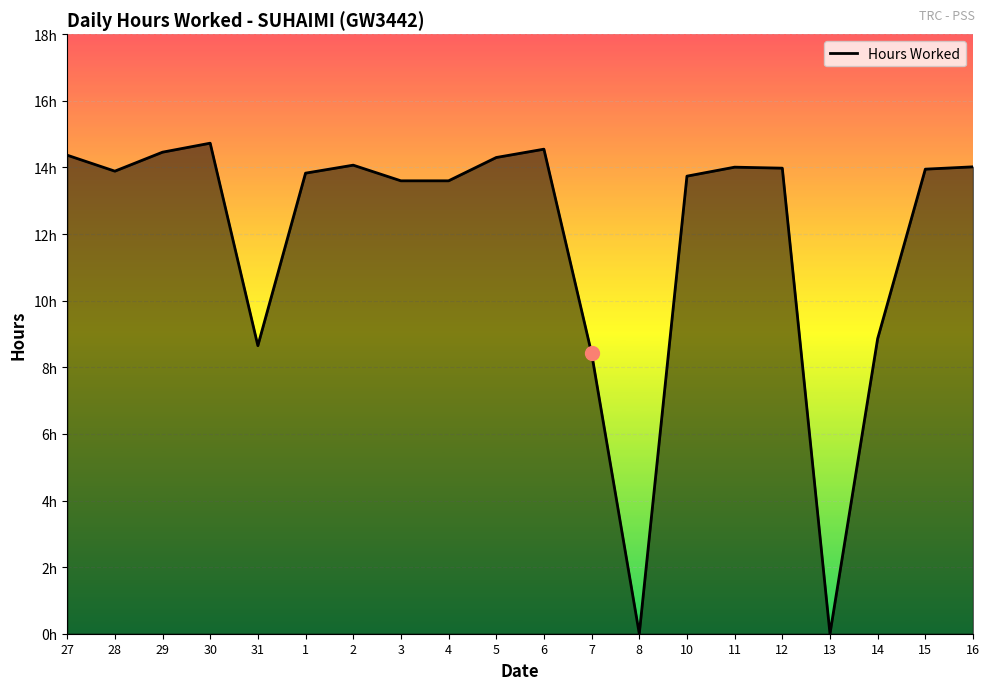

Which has a higher value, 13 or 4?

4